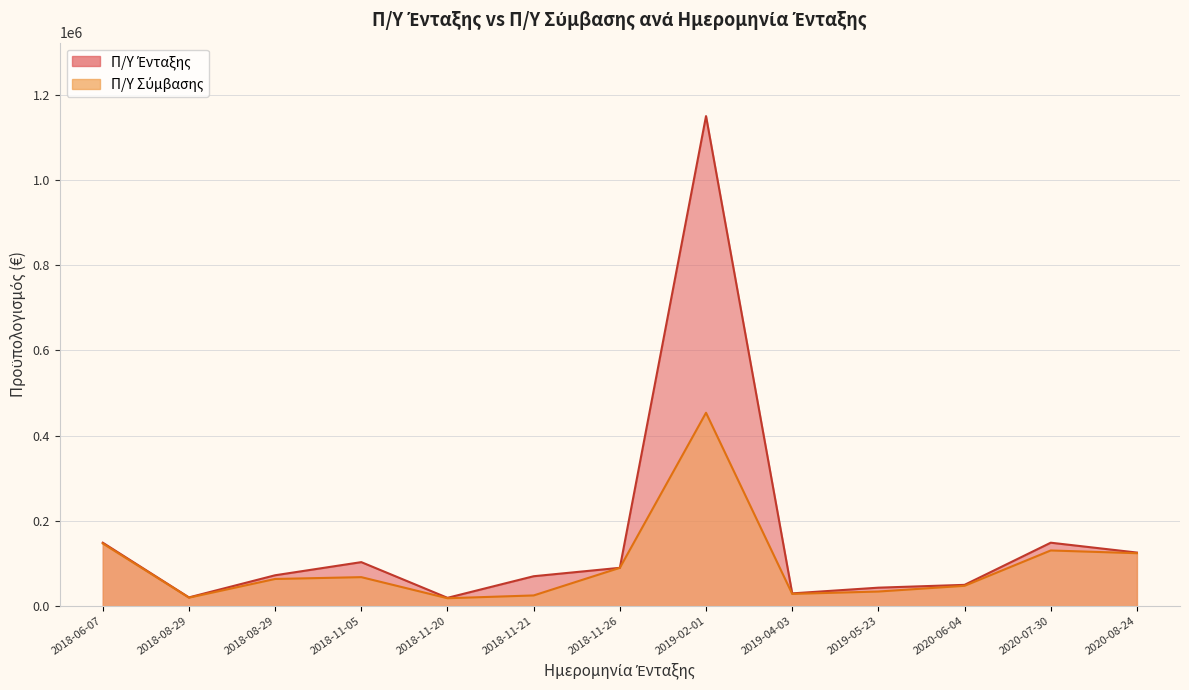

True or false: Π/Υ Ένταξης has a value of 10181.9 at 2018-11-20.

False